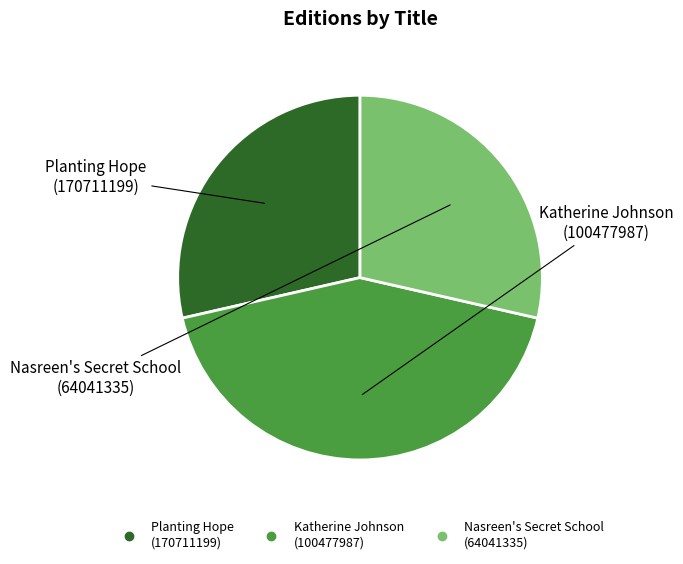

Does Planting Hope (170711199) account for over 50% of the chart?

No